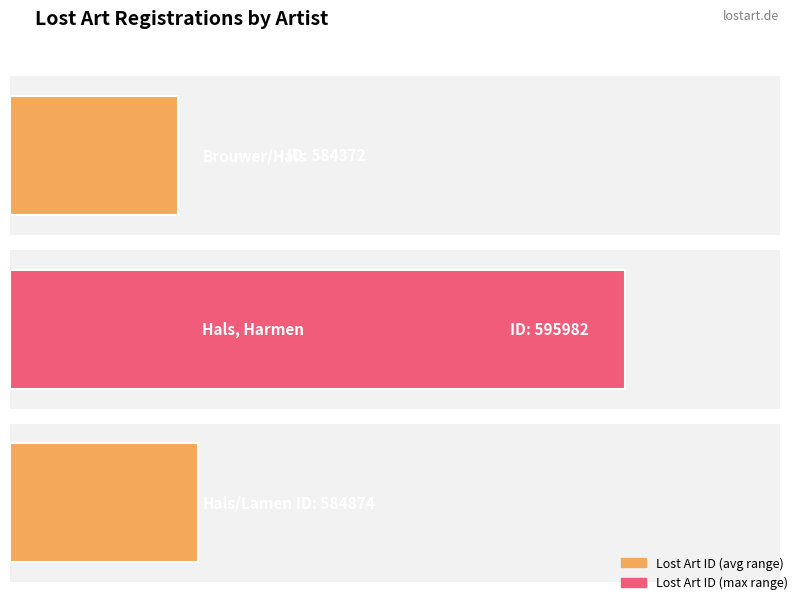

Reading right to left, transcribe all the data shown in this chart.

584874	595982	584372